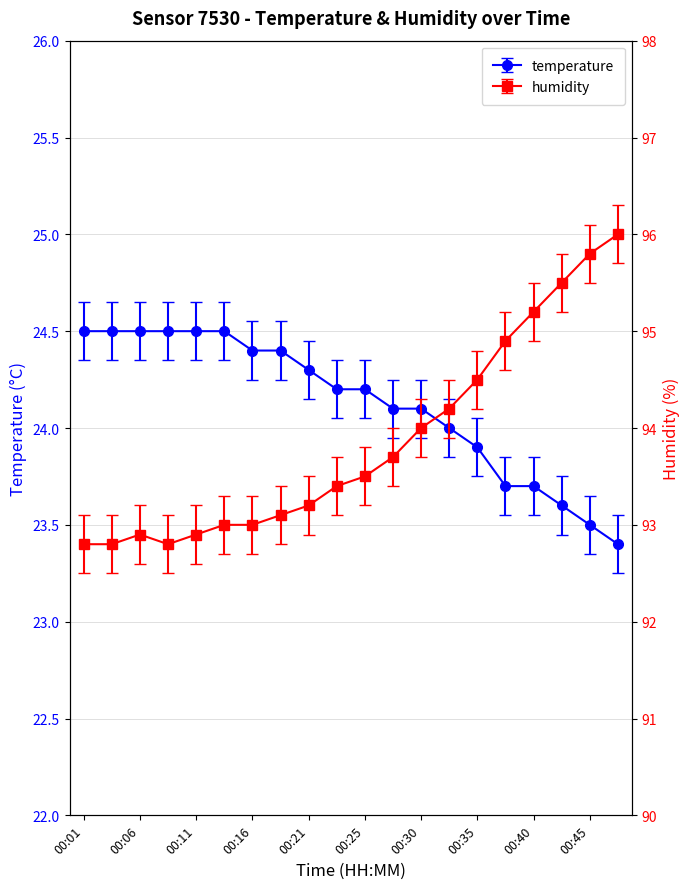

Reading left to right, list all the values displayed in this chart.

temperature: 00:01=24.5	00:04=24.5	00:06=24.5	00:08=24.5	00:11=24.5	00:13=24.5	00:16=24.4	00:18=24.4	00:21=24.3	00:23=24.2	00:25=24.2	00:28=24.1	00:30=24.1	00:33=24.0	00:35=23.9	00:38=23.7	00:40=23.7	00:42=23.6	00:45=23.5	00:47=23.4
humidity: 00:01=92.8	00:04=92.8	00:06=92.9	00:08=92.8	00:11=92.9	00:13=93.0	00:16=93.0	00:18=93.1	00:21=93.2	00:23=93.4	00:25=93.5	00:28=93.7	00:30=94.0	00:33=94.2	00:35=94.5	00:38=94.9	00:40=95.2	00:42=95.5	00:45=95.8	00:47=96.0